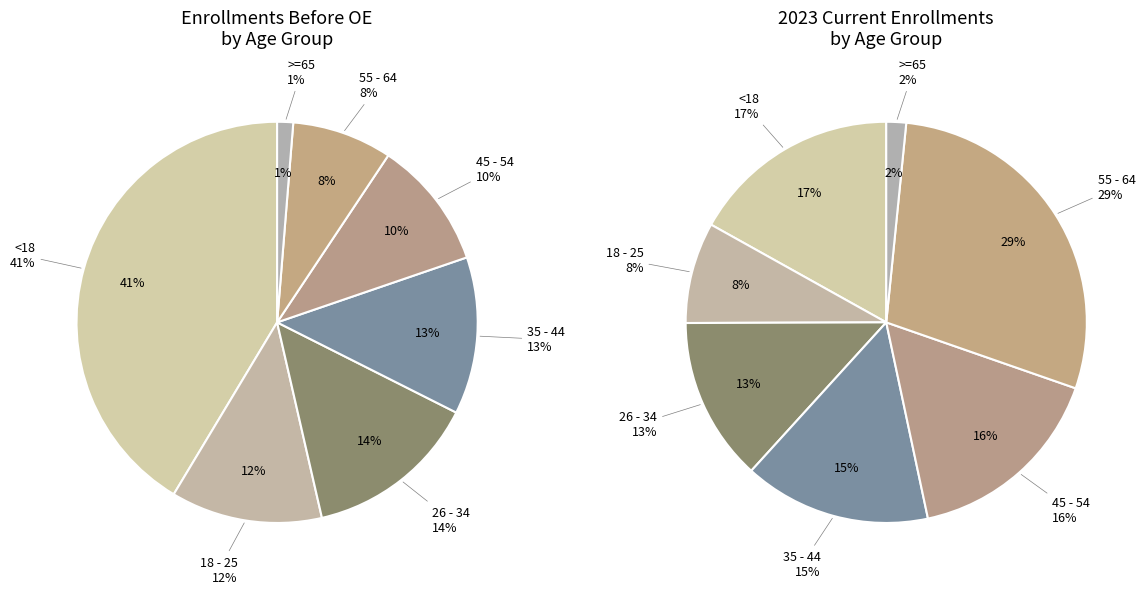

What percentage is the 55 - 64 slice, to the nearest percent?

8%